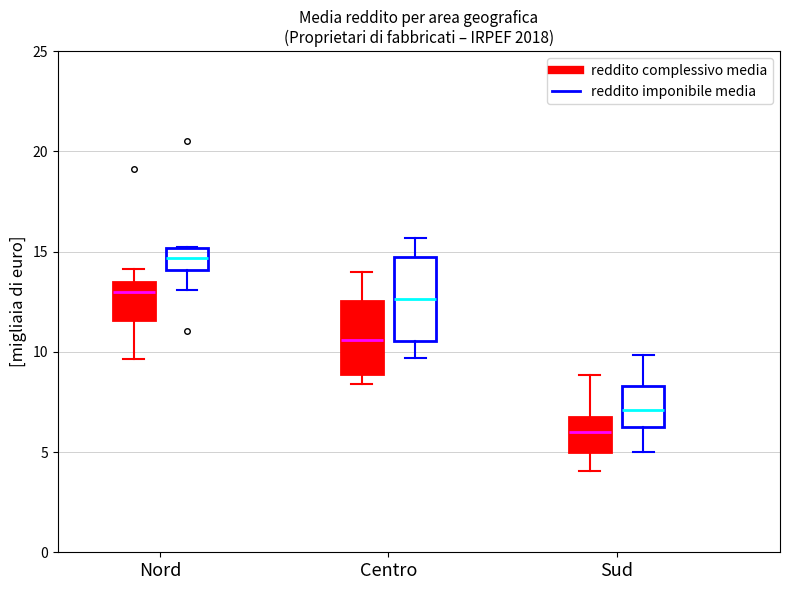

Which box's median line is the lowest?

Sud (reddito complessivo media)